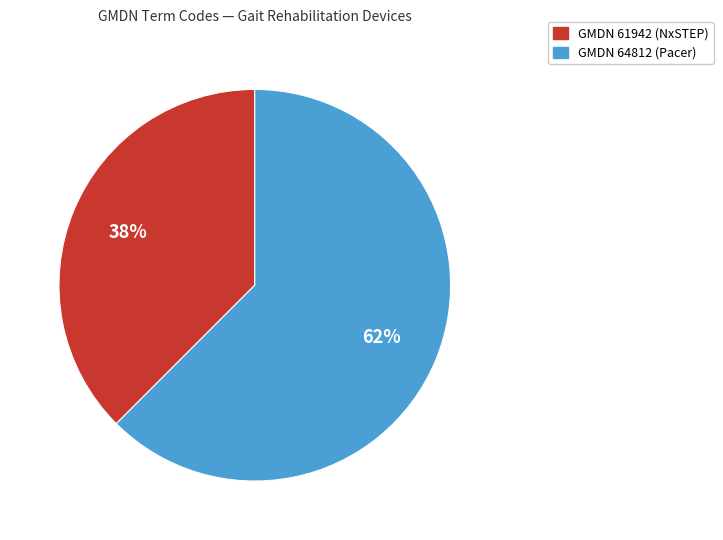

Is there a majority slice in this chart?

Yes